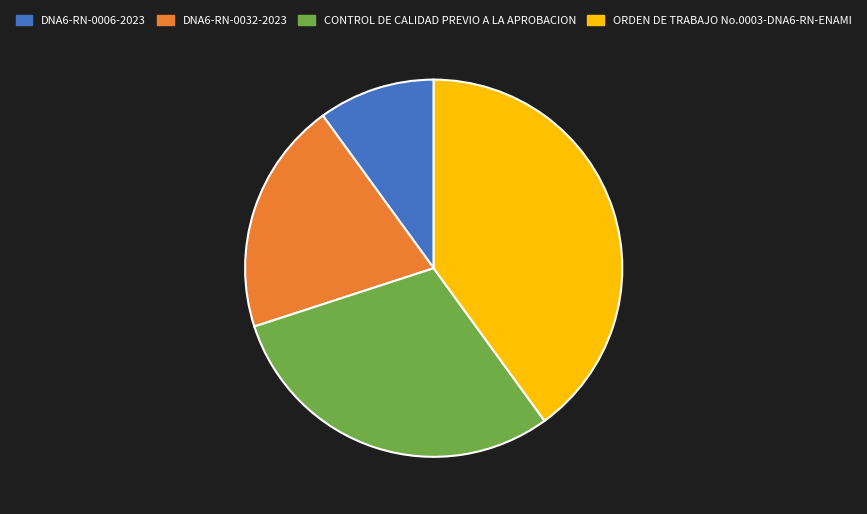

How many slices are in this pie chart?

4